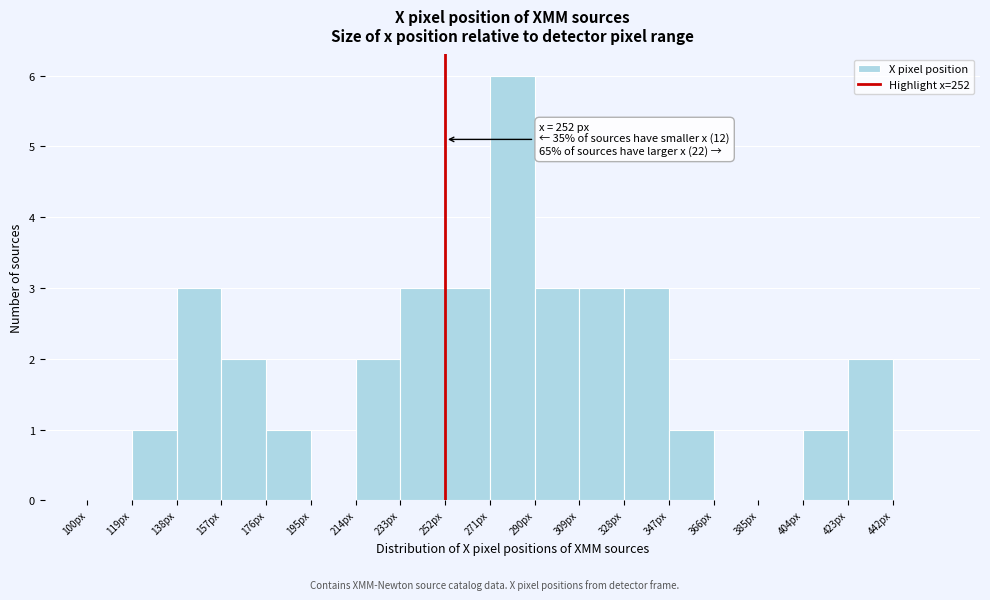

Over which range of the x-axis is the bar tallest?

271 to 290